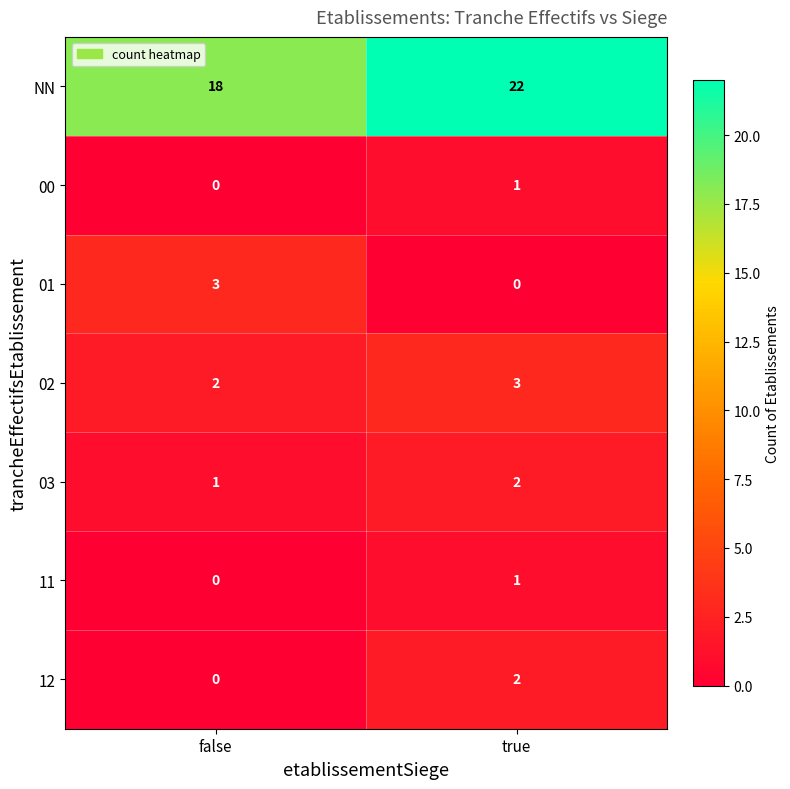

Where is 01 nearest to the value 1?

true